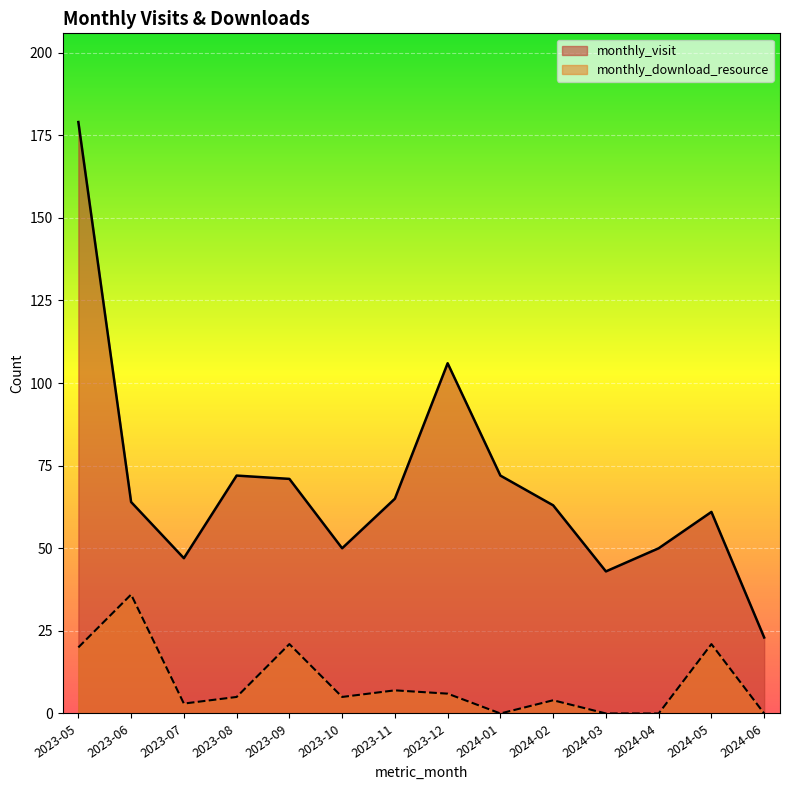

Which series has the largest total across all categories?

monthly_visit